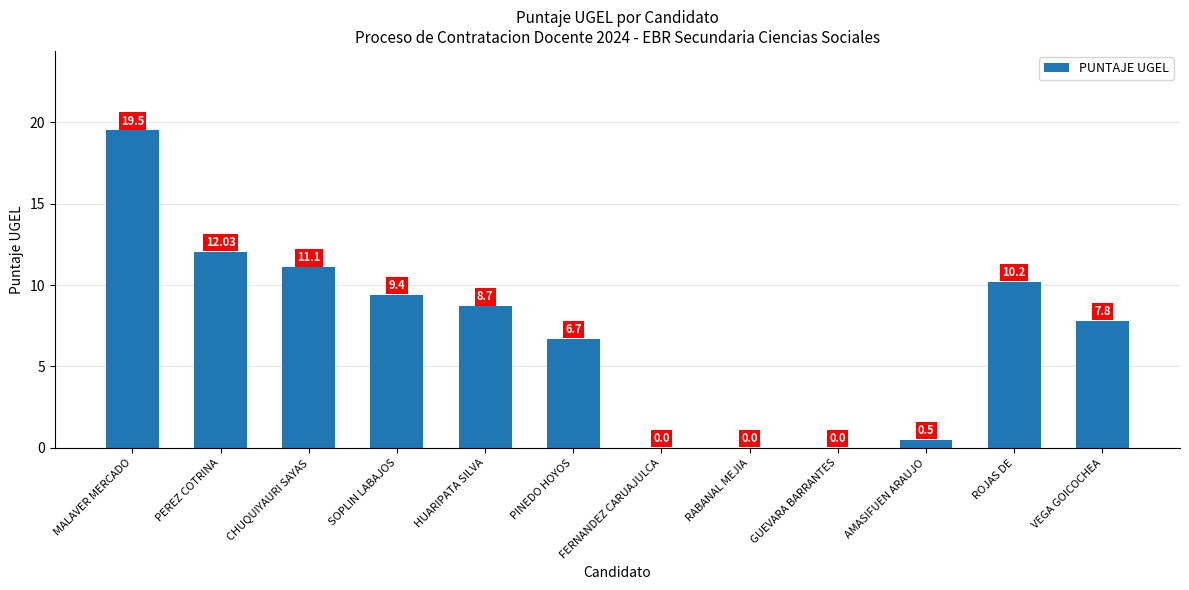

Does the chart contain stacked bars?

No